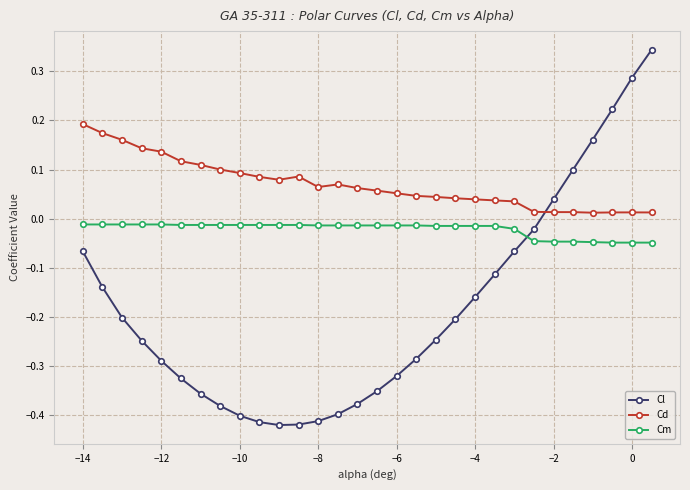

Which series has the widest spread of values?

Cl